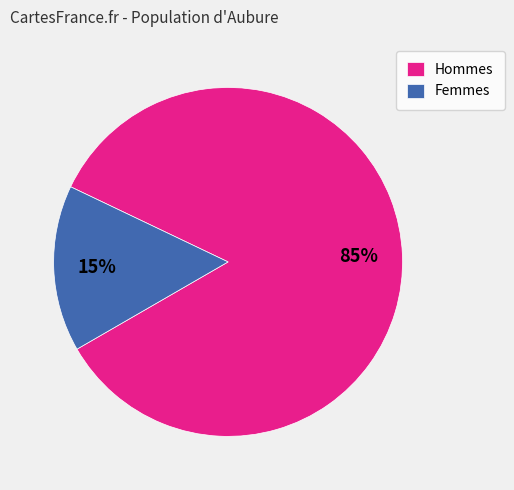

To the nearest percent, what is the average slice percentage?

50%